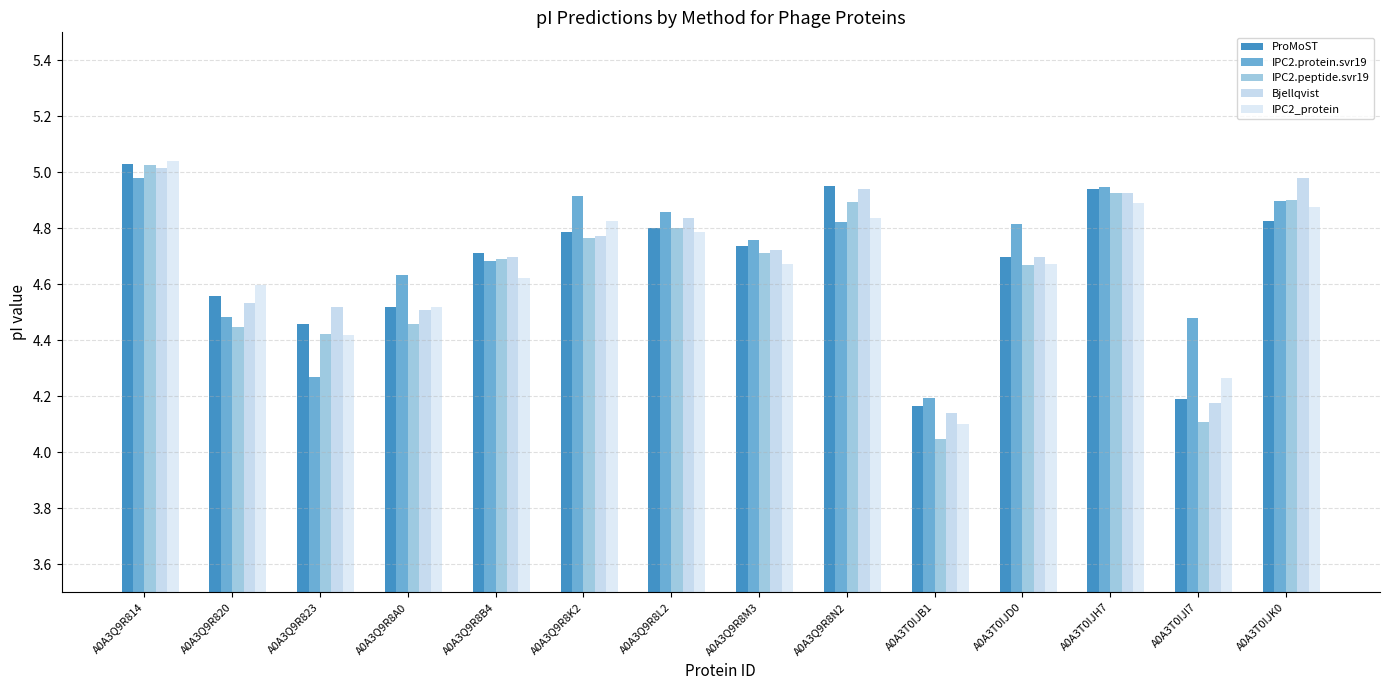

What is the sum of the IPC2.protein.svr19 values at A0A3Q9R8B4 and A0A3Q9R8L2?

9.5